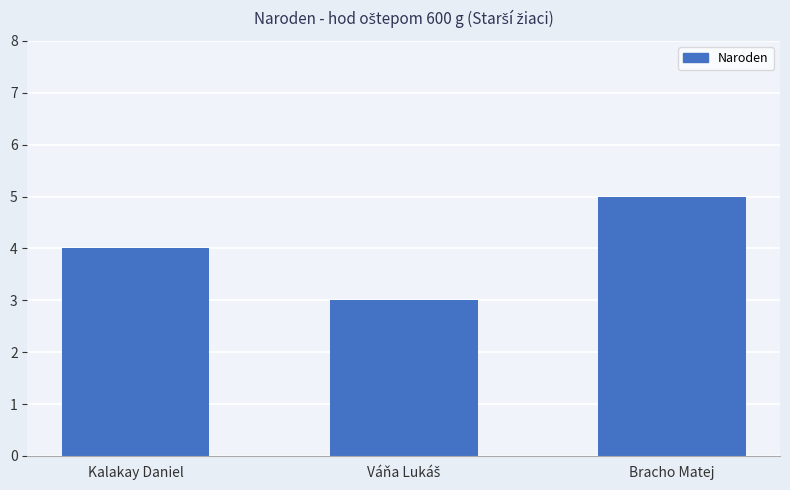

Count the number of data series in this chart.

1